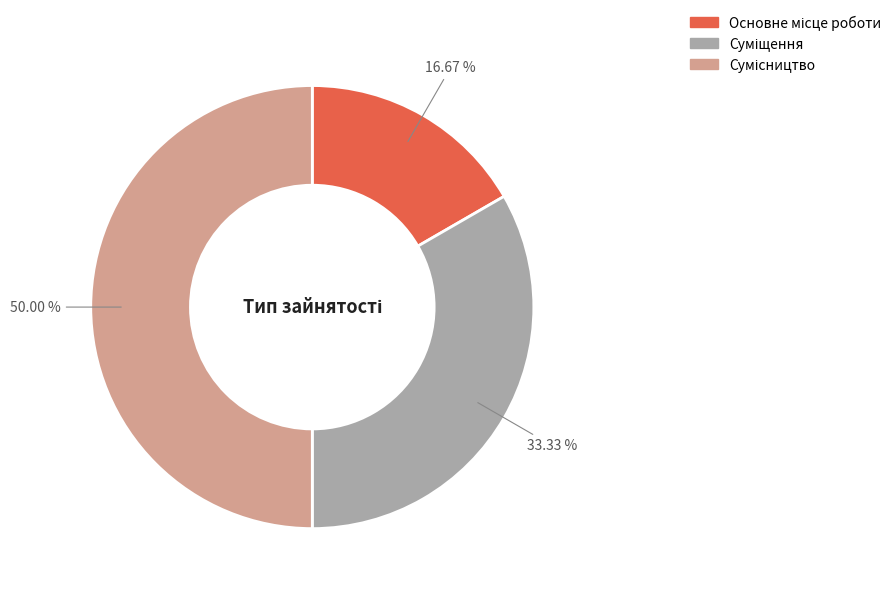

To the nearest percent, what is the difference between the largest and smallest slice percentages?

33%